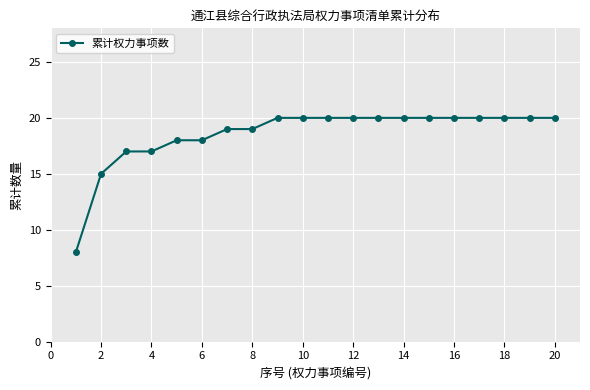

What is the difference between the second highest and second lowest values?

5